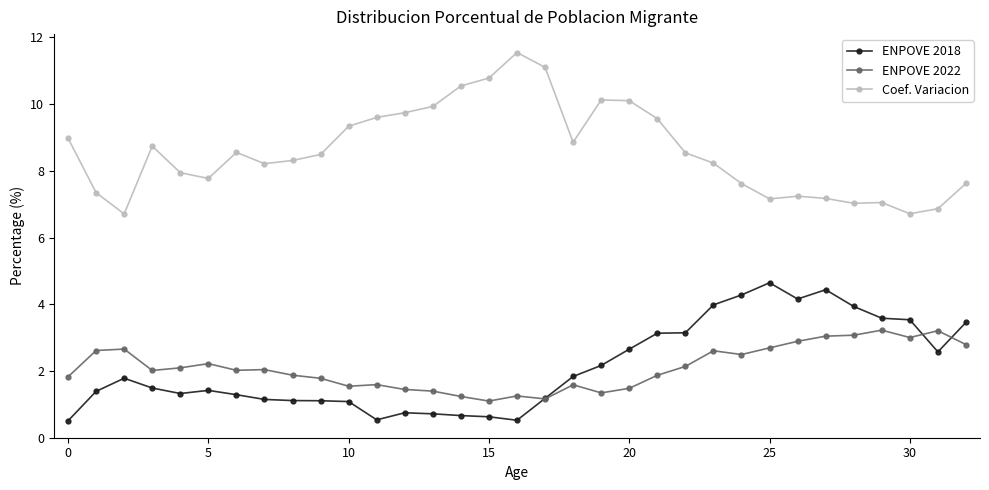

Which series has the largest total across all categories?

Coef. Variacion